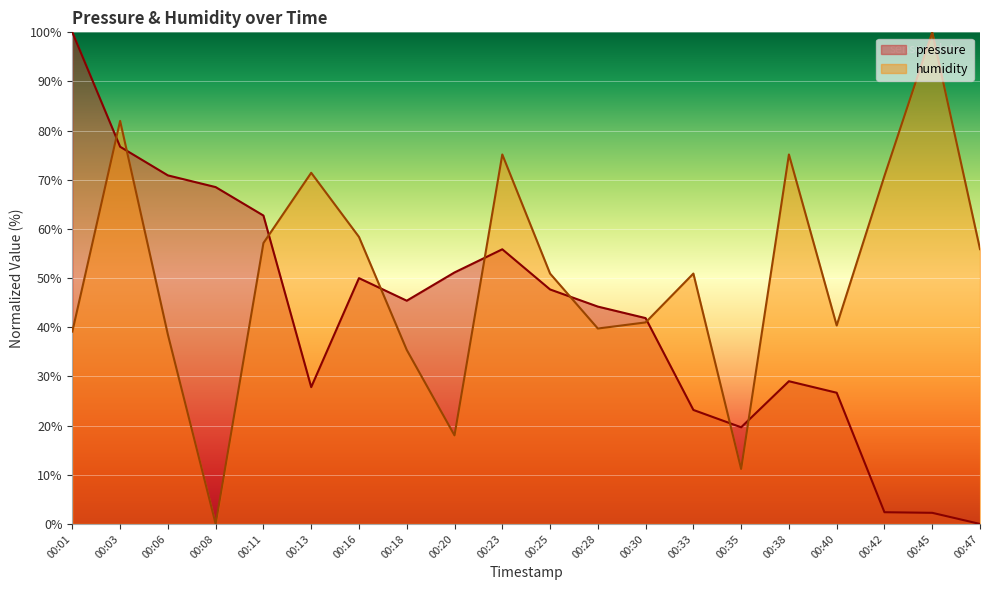

The pressure series shows 26.3 at 00:23. True or false?

False